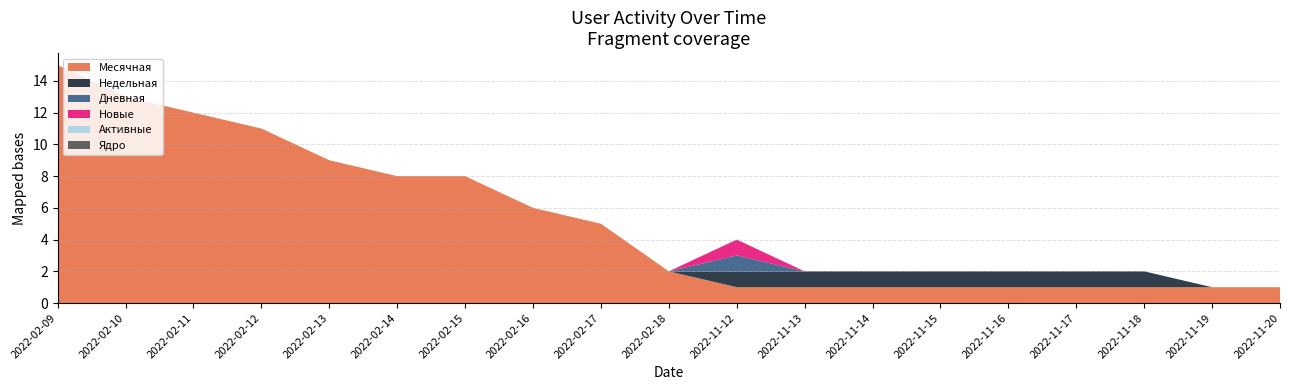

Reading right to left, transcribe all the data shown in this chart.

Месячная: 2022-11-20=1	2022-11-19=1	2022-11-18=1	2022-11-17=1	2022-11-16=1	2022-11-15=1	2022-11-14=1	2022-11-13=1	2022-11-12=1	2022-02-18=2	2022-02-17=5	2022-02-16=6	2022-02-15=8	2022-02-14=8	2022-02-13=9	2022-02-12=11	2022-02-11=12	2022-02-10=13	2022-02-09=15
Недельная: 2022-11-20=0	2022-11-19=0	2022-11-18=1	2022-11-17=1	2022-11-16=1	2022-11-15=1	2022-11-14=1	2022-11-13=1	2022-11-12=1	2022-02-18=0	2022-02-17=0	2022-02-16=0	2022-02-15=0	2022-02-14=0	2022-02-13=0	2022-02-12=0	2022-02-11=0	2022-02-10=0	2022-02-09=0
Дневная: 2022-11-20=0	2022-11-19=0	2022-11-18=0	2022-11-17=0	2022-11-16=0	2022-11-15=0	2022-11-14=0	2022-11-13=0	2022-11-12=1	2022-02-18=0	2022-02-17=0	2022-02-16=0	2022-02-15=0	2022-02-14=0	2022-02-13=0	2022-02-12=0	2022-02-11=0	2022-02-10=0	2022-02-09=0
Новые: 2022-11-20=0	2022-11-19=0	2022-11-18=0	2022-11-17=0	2022-11-16=0	2022-11-15=0	2022-11-14=0	2022-11-13=0	2022-11-12=1	2022-02-18=0	2022-02-17=0	2022-02-16=0	2022-02-15=0	2022-02-14=0	2022-02-13=0	2022-02-12=0	2022-02-11=0	2022-02-10=0	2022-02-09=0
Активные: 2022-11-20=0	2022-11-19=0	2022-11-18=0	2022-11-17=0	2022-11-16=0	2022-11-15=0	2022-11-14=0	2022-11-13=0	2022-11-12=0	2022-02-18=0	2022-02-17=0	2022-02-16=0	2022-02-15=0	2022-02-14=0	2022-02-13=0	2022-02-12=0	2022-02-11=0	2022-02-10=0	2022-02-09=0
Ядро: 2022-11-20=0	2022-11-19=0	2022-11-18=0	2022-11-17=0	2022-11-16=0	2022-11-15=0	2022-11-14=0	2022-11-13=0	2022-11-12=0	2022-02-18=0	2022-02-17=0	2022-02-16=0	2022-02-15=0	2022-02-14=0	2022-02-13=0	2022-02-12=0	2022-02-11=0	2022-02-10=0	2022-02-09=0